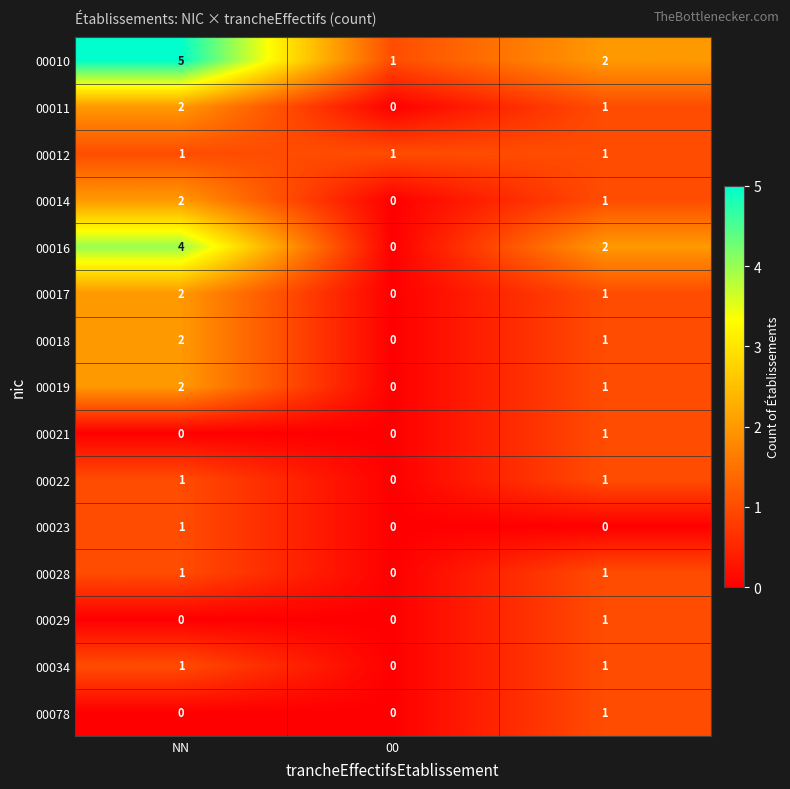

What is the maximum value shown in the chart?

5